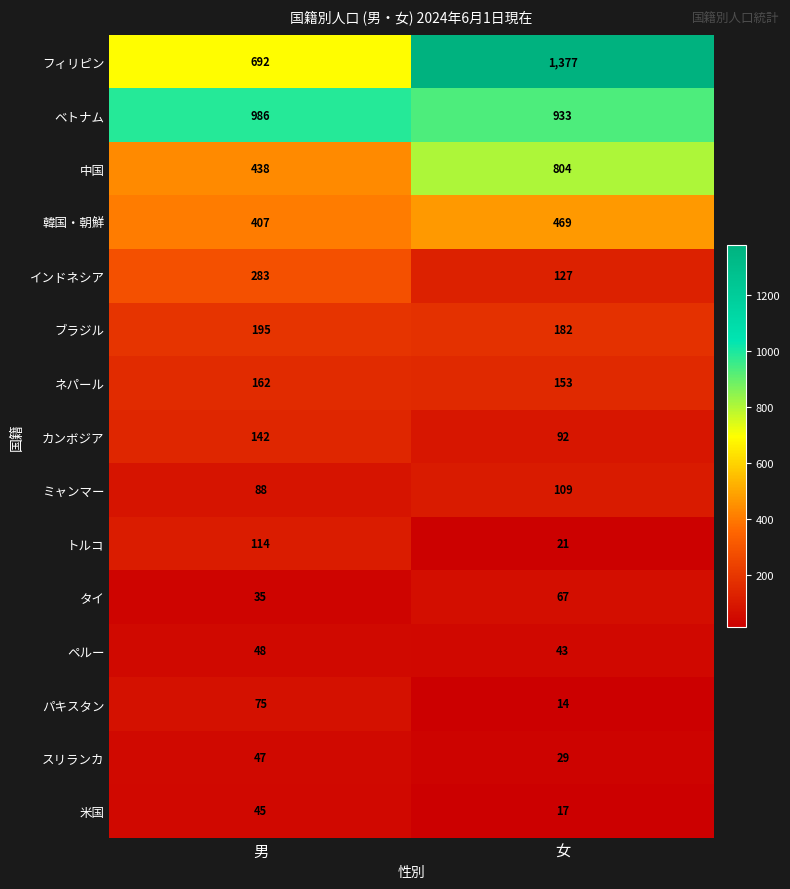

How many values in the 中国 series are below 804?

1